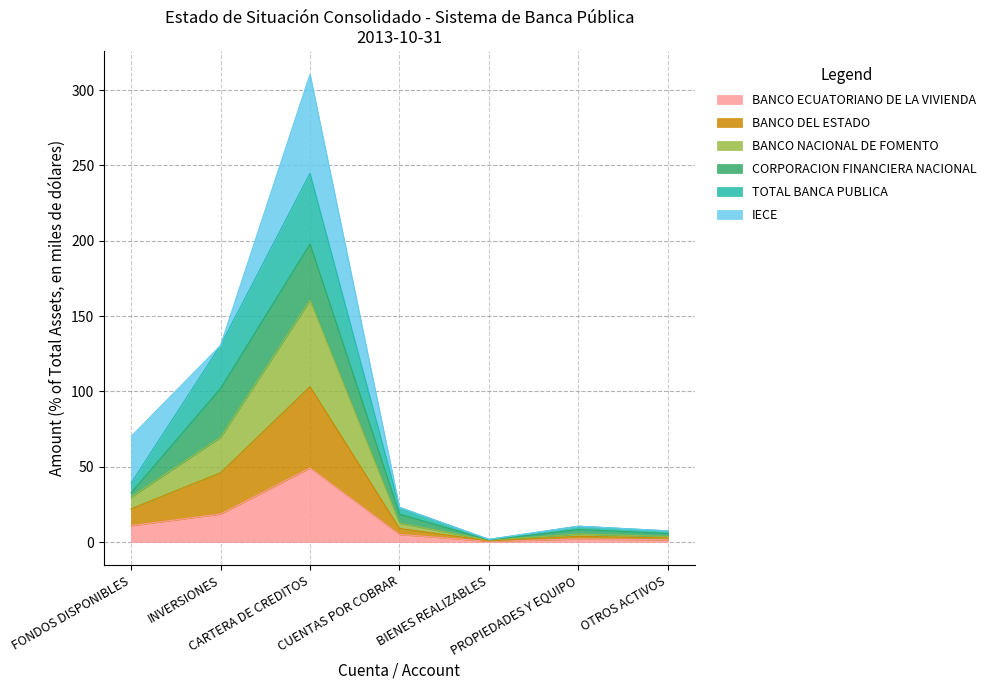

Is the value of BANCO ECUATORIANO DE LA VIVIENDA at BIENES REALIZABLES greater than the value of TOTAL BANCA PUBLICA at BIENES REALIZABLES?

No